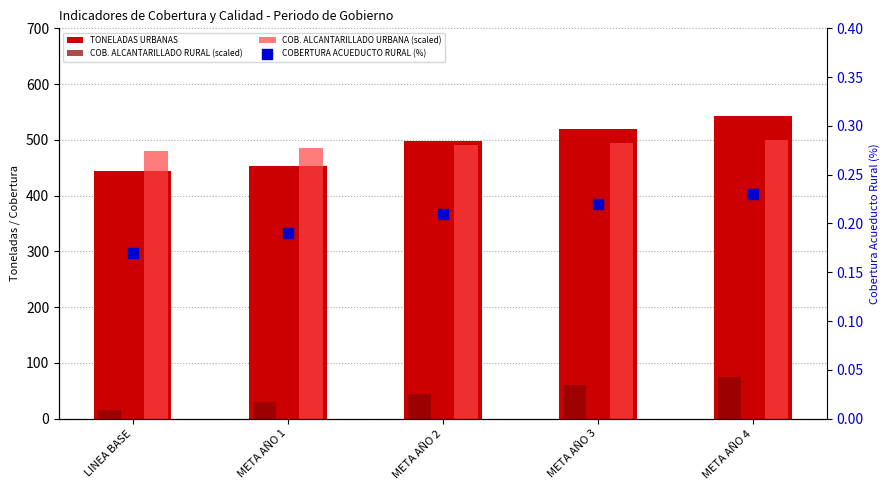

Is the value of COB. ALCANTARILLADO RURAL (scaled) at LINEA BASE greater than the value of COBERTURA ACUEDUCTO RURAL (%) at META AÑO 1?

Yes